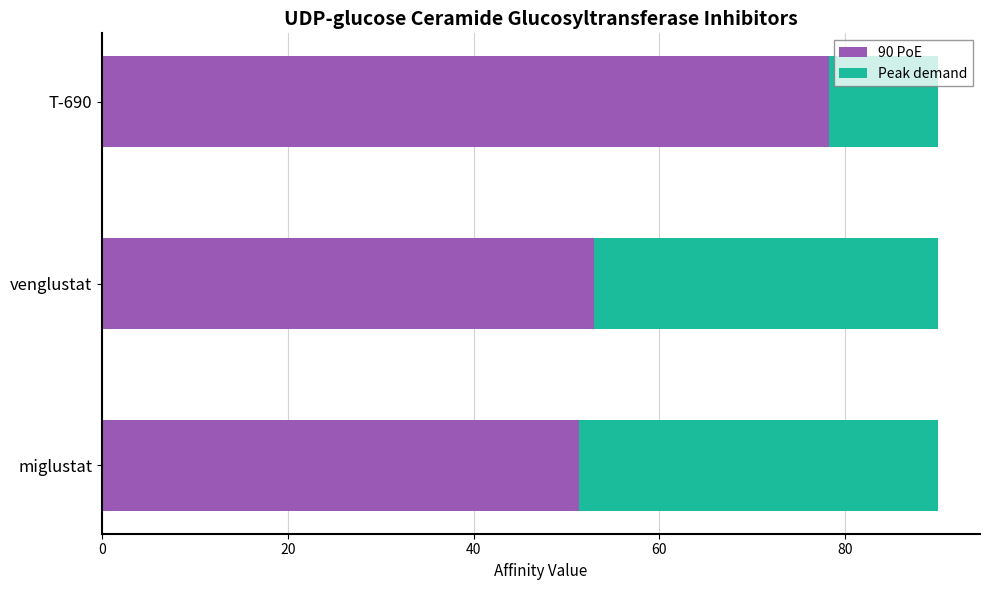

Read the 90 PoE value at venglustat.

53.0